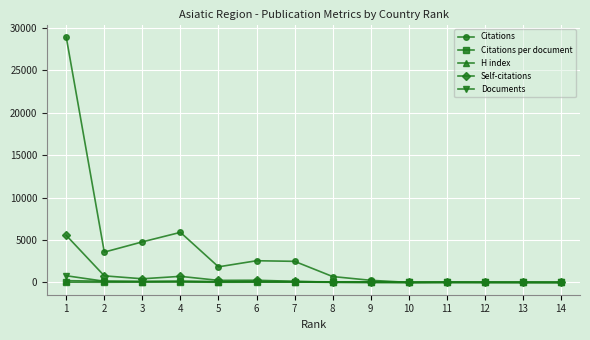

True or false: Citations has more than 0 points higher than both neighbors.

True